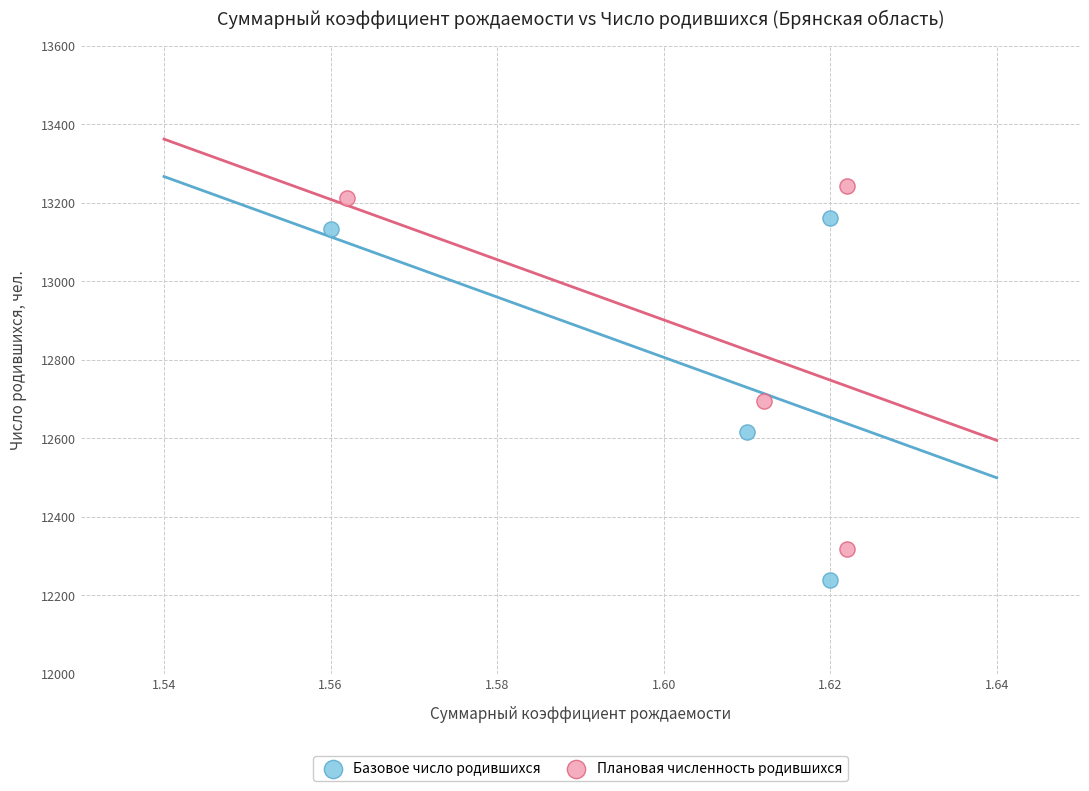

What are all the series names shown in the legend?

Базовое число родившихся, Плановая численность родившихся